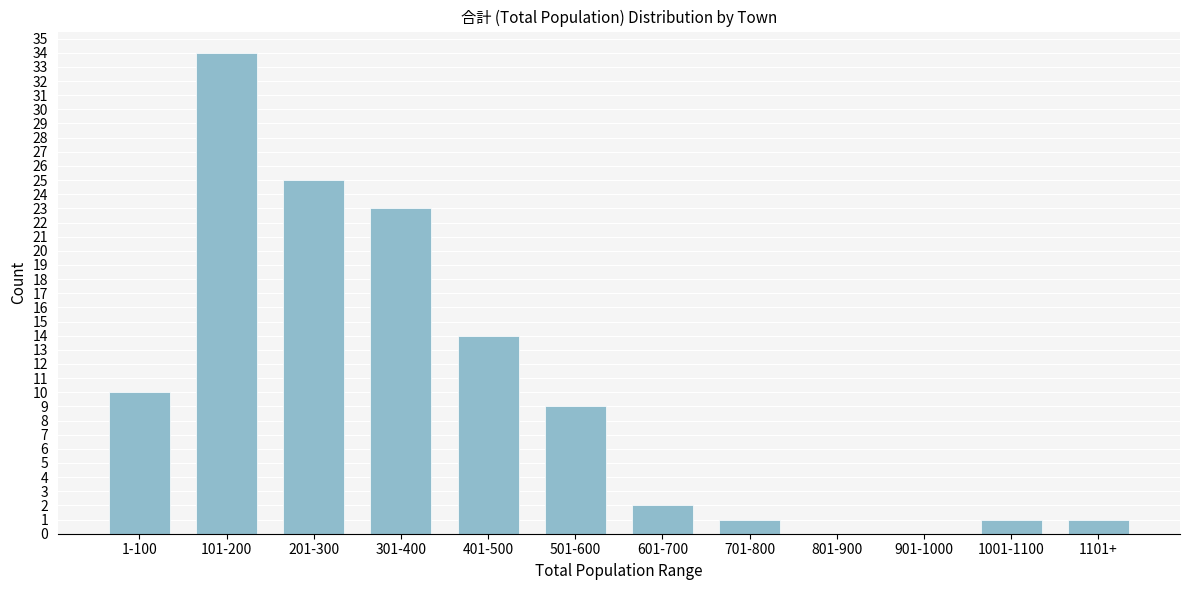

Reading left to right, list all the values displayed in this chart.

1-100=10	101-200=34	201-300=25	301-400=23	401-500=14	501-600=9	601-700=2	701-800=1	801-900=0	901-1000=0	1001-1100=1	1101+=1